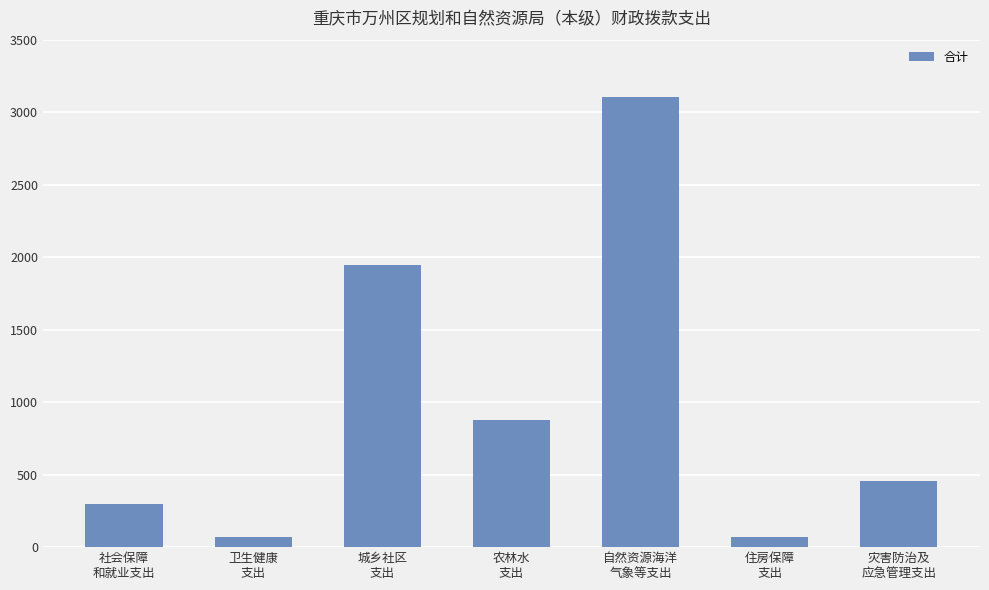

How many bars are there in total?

7